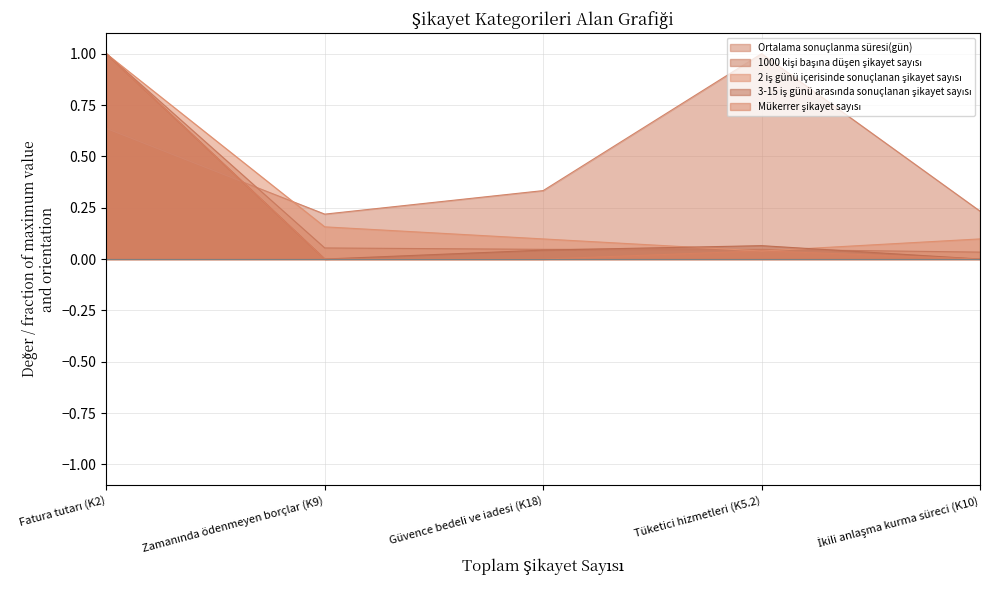

Which series has the largest total across all categories?

Ortalama sonuçlanma süresi(gün)